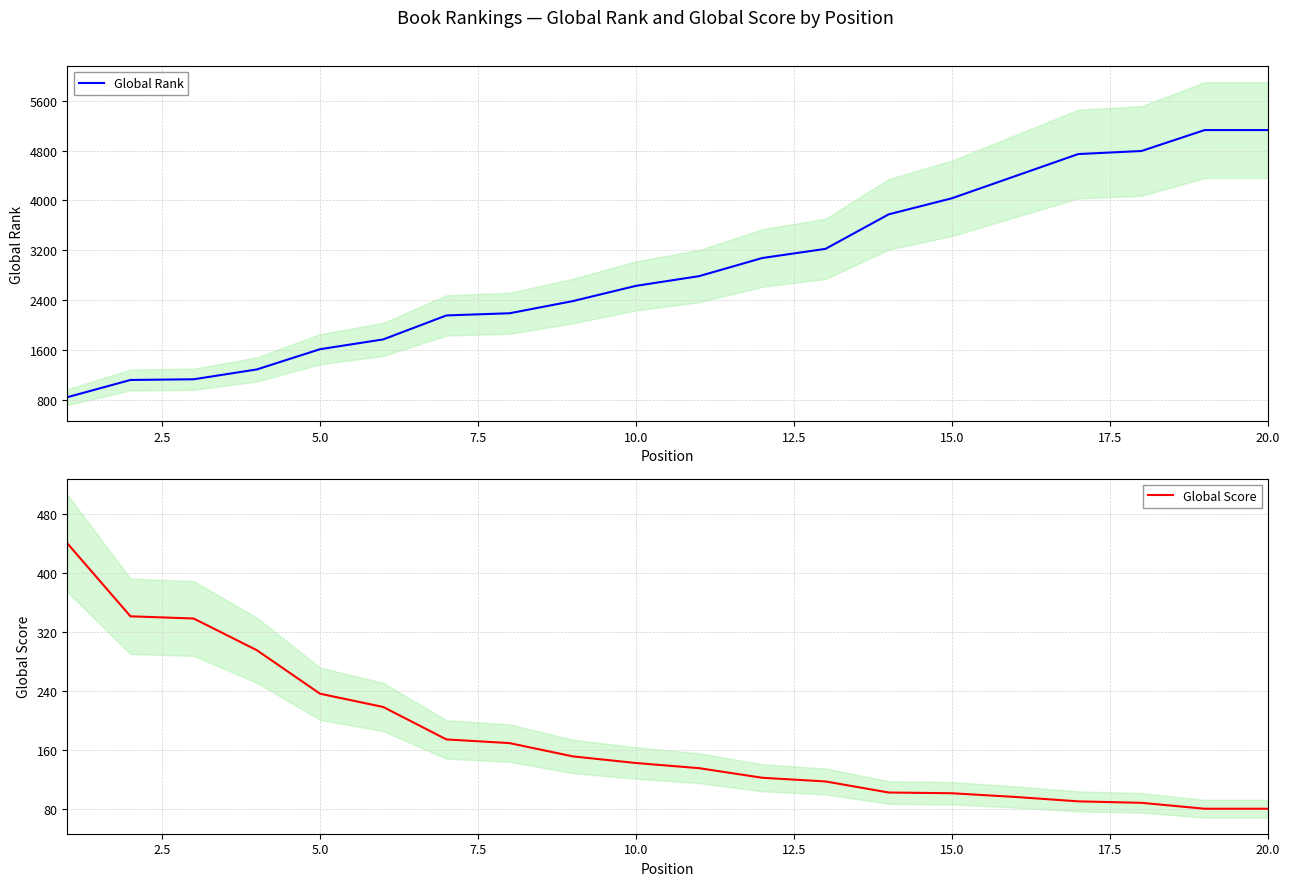

Does the chart have visible grid lines?

Yes